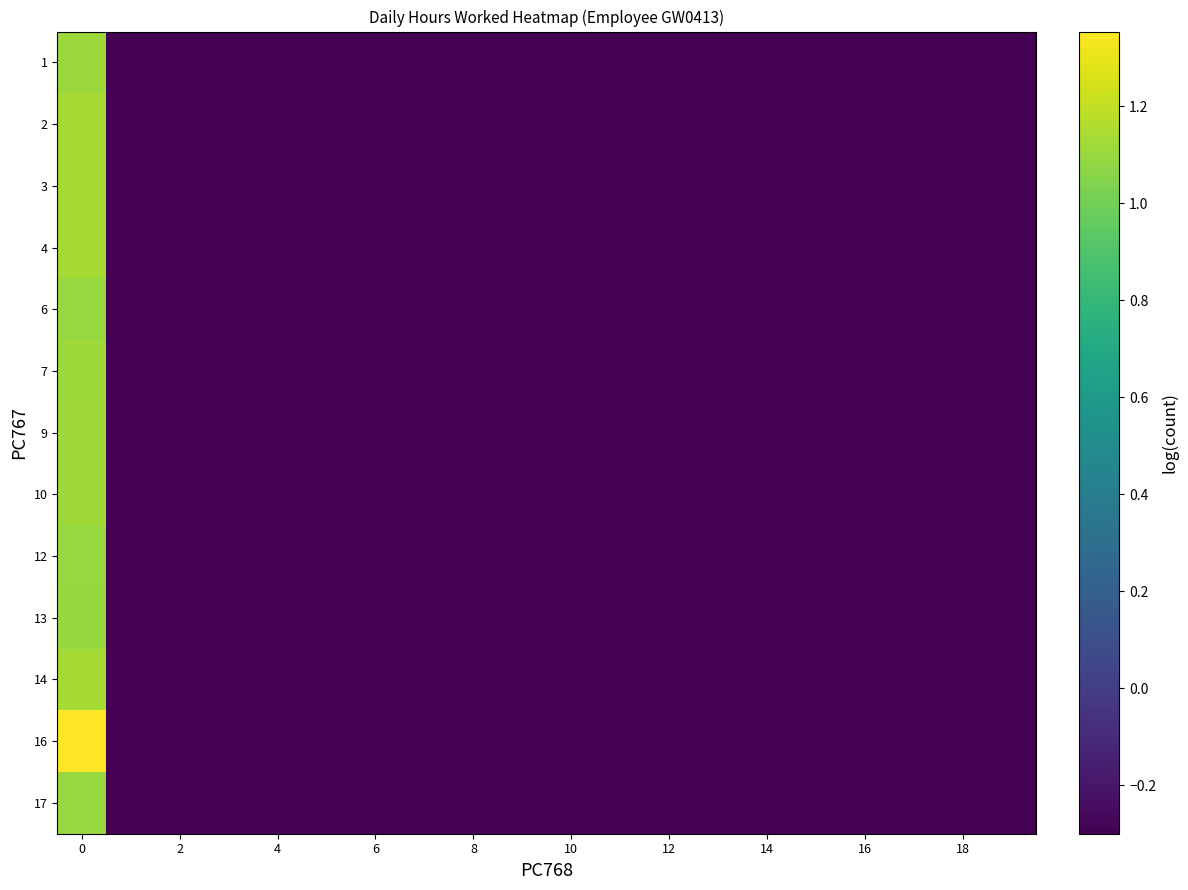

Reading left to right, what are all the values shown in this chart?

1: 1.1	-0.3	-0.3	-0.3	-0.3	-0.3	-0.3	-0.3	-0.3	-0.3	-0.3	-0.3	-0.3	-0.3	-0.3	-0.3	-0.3	-0.3	-0.3	-0.3
2: 1.1	-0.3	-0.3	-0.3	-0.3	-0.3	-0.3	-0.3	-0.3	-0.3	-0.3	-0.3	-0.3	-0.3	-0.3	-0.3	-0.3	-0.3	-0.3	-0.3
3: 1.1	-0.3	-0.3	-0.3	-0.3	-0.3	-0.3	-0.3	-0.3	-0.3	-0.3	-0.3	-0.3	-0.3	-0.3	-0.3	-0.3	-0.3	-0.3	-0.3
4: 1.1	-0.3	-0.3	-0.3	-0.3	-0.3	-0.3	-0.3	-0.3	-0.3	-0.3	-0.3	-0.3	-0.3	-0.3	-0.3	-0.3	-0.3	-0.3	-0.3
6: 1.1	-0.3	-0.3	-0.3	-0.3	-0.3	-0.3	-0.3	-0.3	-0.3	-0.3	-0.3	-0.3	-0.3	-0.3	-0.3	-0.3	-0.3	-0.3	-0.3
7: 1.1	-0.3	-0.3	-0.3	-0.3	-0.3	-0.3	-0.3	-0.3	-0.3	-0.3	-0.3	-0.3	-0.3	-0.3	-0.3	-0.3	-0.3	-0.3	-0.3
9: 1.1	-0.3	-0.3	-0.3	-0.3	-0.3	-0.3	-0.3	-0.3	-0.3	-0.3	-0.3	-0.3	-0.3	-0.3	-0.3	-0.3	-0.3	-0.3	-0.3
10: 1.1	-0.3	-0.3	-0.3	-0.3	-0.3	-0.3	-0.3	-0.3	-0.3	-0.3	-0.3	-0.3	-0.3	-0.3	-0.3	-0.3	-0.3	-0.3	-0.3
12: 1.1	-0.3	-0.3	-0.3	-0.3	-0.3	-0.3	-0.3	-0.3	-0.3	-0.3	-0.3	-0.3	-0.3	-0.3	-0.3	-0.3	-0.3	-0.3	-0.3
13: 1.1	-0.3	-0.3	-0.3	-0.3	-0.3	-0.3	-0.3	-0.3	-0.3	-0.3	-0.3	-0.3	-0.3	-0.3	-0.3	-0.3	-0.3	-0.3	-0.3
14: 1.1	-0.3	-0.3	-0.3	-0.3	-0.3	-0.3	-0.3	-0.3	-0.3	-0.3	-0.3	-0.3	-0.3	-0.3	-0.3	-0.3	-0.3	-0.3	-0.3
16: 1.4	-0.3	-0.3	-0.3	-0.3	-0.3	-0.3	-0.3	-0.3	-0.3	-0.3	-0.3	-0.3	-0.3	-0.3	-0.3	-0.3	-0.3	-0.3	-0.3
17: 1.1	-0.3	-0.3	-0.3	-0.3	-0.3	-0.3	-0.3	-0.3	-0.3	-0.3	-0.3	-0.3	-0.3	-0.3	-0.3	-0.3	-0.3	-0.3	-0.3